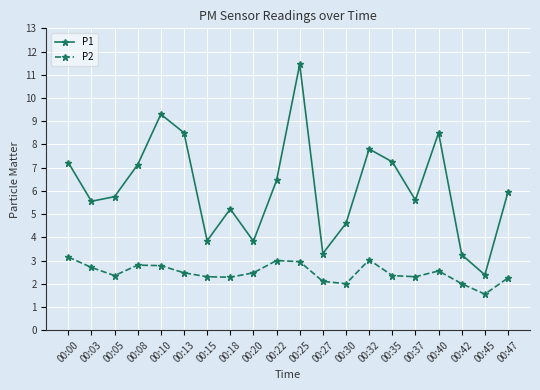

What is the sum of the P2 values at 00:15 and 00:37?

4.6